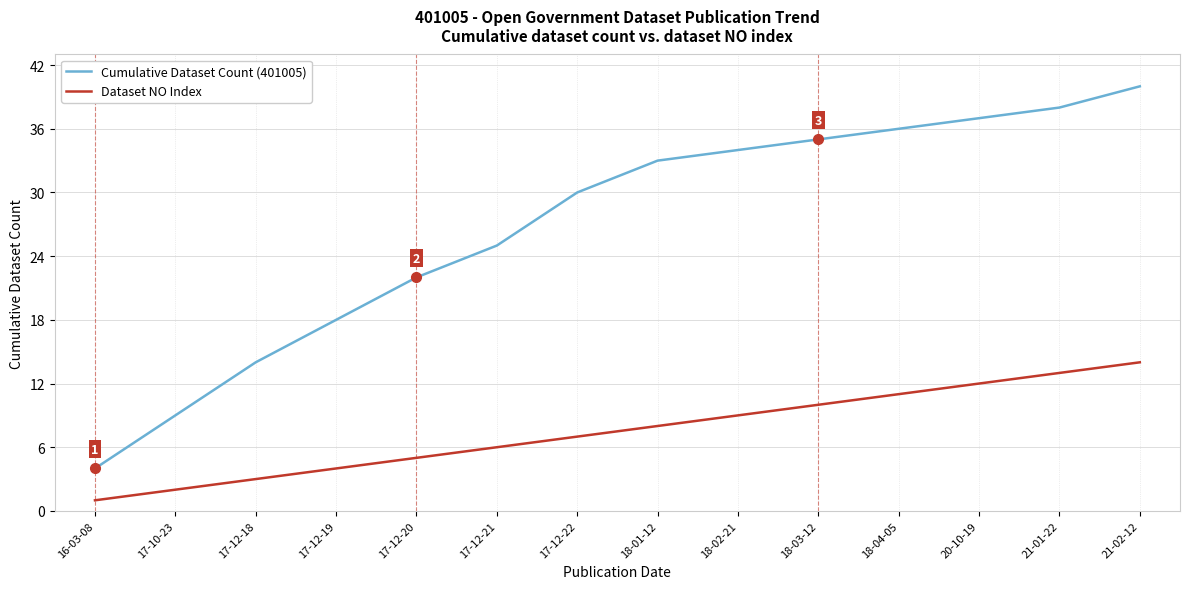

Between 17-12-18 and 20-10-19, which series saw the biggest shift?

Cumulative Dataset Count (401005)